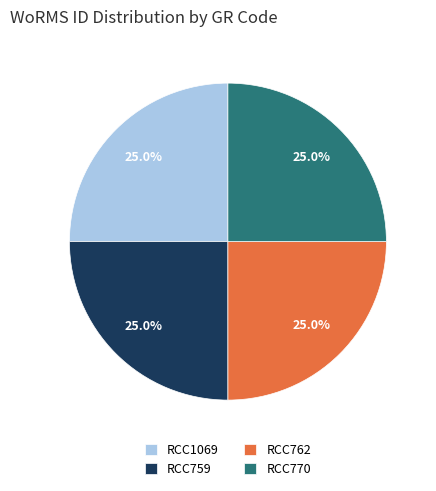

What is the total percentage of RCC762 and RCC1069?

50.0%